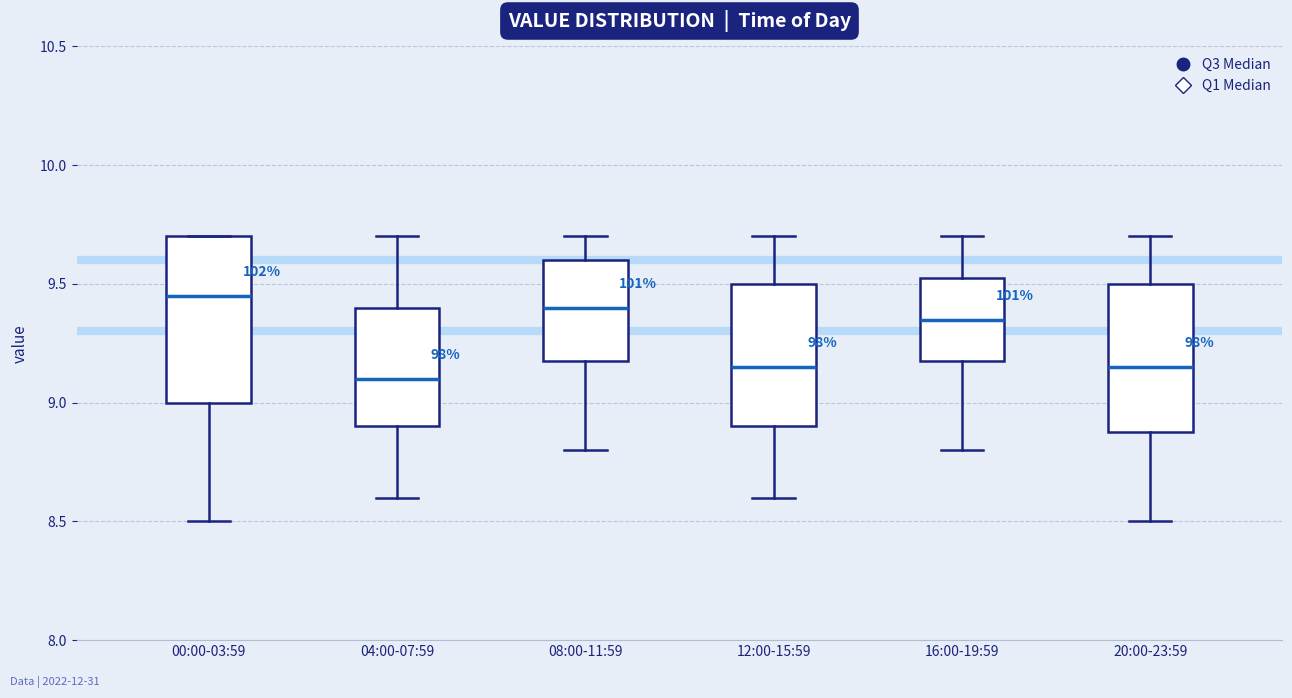

Reading left to right, transcribe this box plot: for each box, give where its median line is, the range the box spans, and where its two whiskers end, as read against the y-axis. The values are not printed on the chart, so give them approximately, as read against the axis.

00:00-03:59: median 9.45, box 9.00 to 9.70, whiskers 8.50 to 9.70
04:00-07:59: median 9.10, box 8.90 to 9.40, whiskers 8.60 to 9.70
08:00-11:59: median 9.40, box 9.20 to 9.60, whiskers 8.80 to 9.70
12:00-15:59: median 9.15, box 8.90 to 9.50, whiskers 8.60 to 9.70
16:00-19:59: median 9.35, box 9.20 to 9.55, whiskers 8.80 to 9.70
20:00-23:59: median 9.15, box 8.90 to 9.50, whiskers 8.50 to 9.70